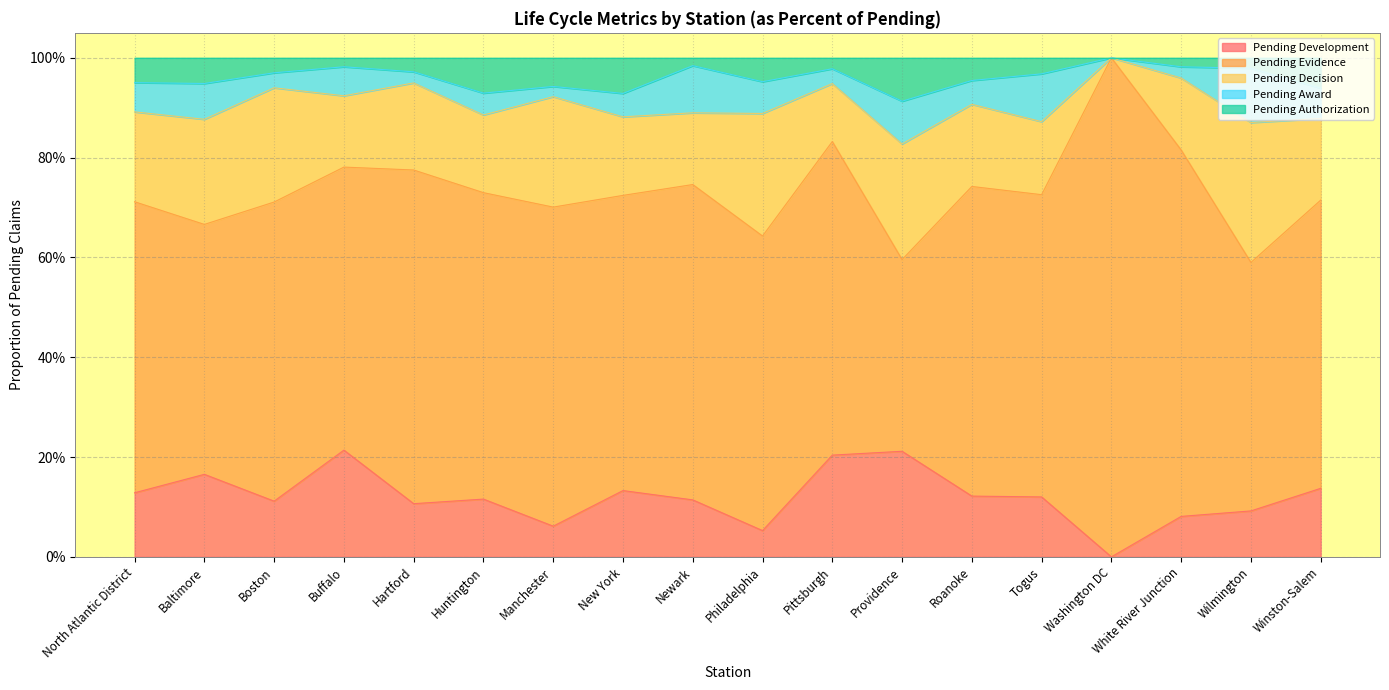

The Pending Award series shows 0.1 at Wilmington. True or false?

True